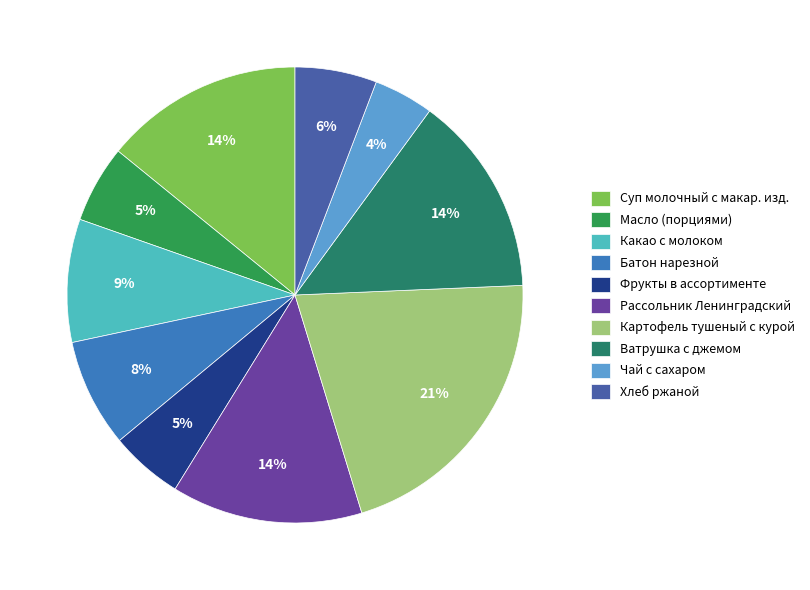

Count the number of slices in the pie.

10